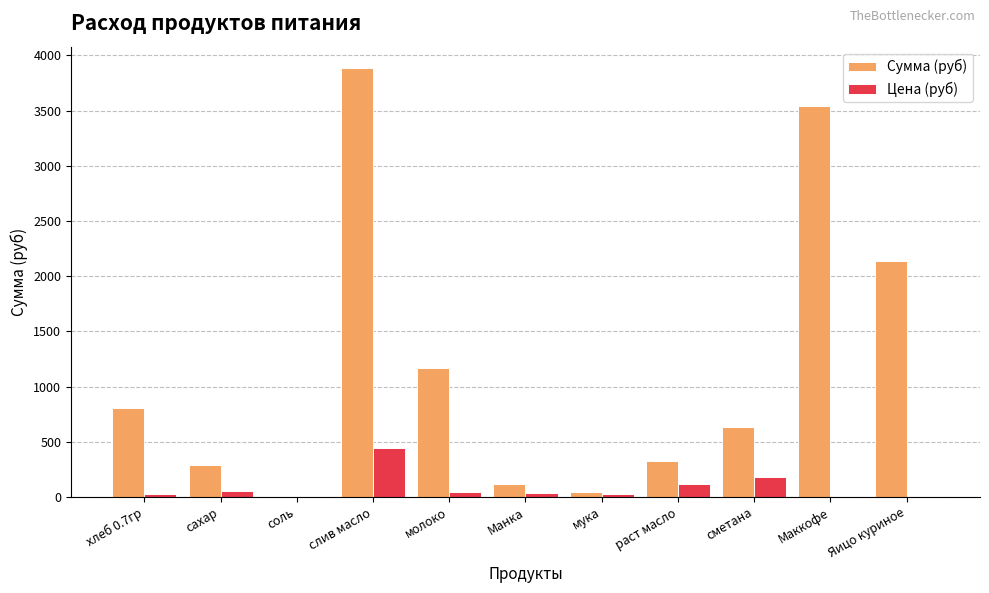

The Сумма (руб) series shows 3540.0 at Маккофе. True or false?

True